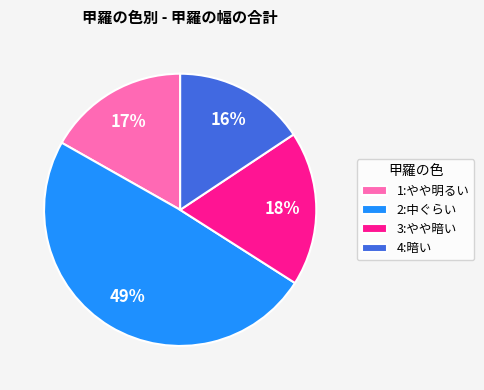

What is the ratio of the value at 2:中ぐらい to the value at 4:暗い?

3.1